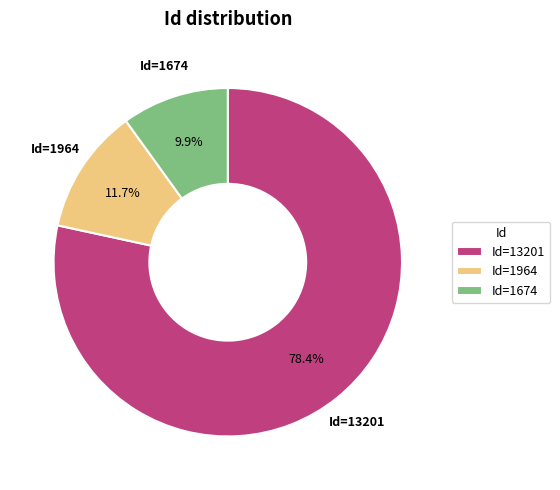

Is there a majority slice in this chart?

Yes